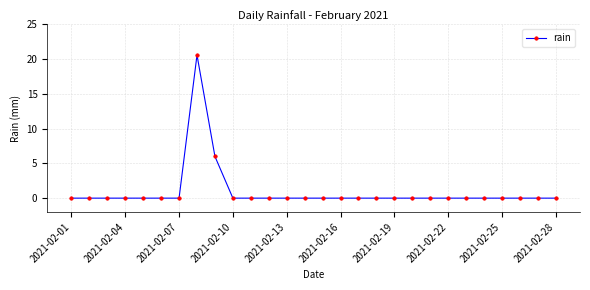

What is the difference between the second highest and second lowest values?

6.0